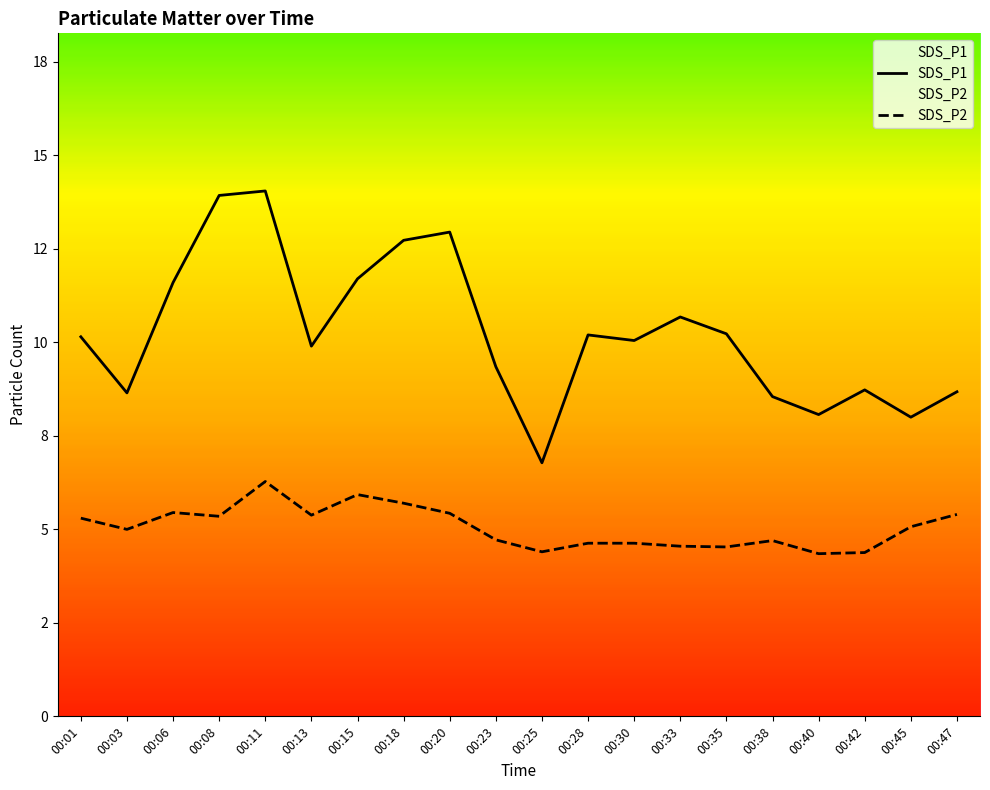

True or false: SDS_P2 and SDS_P1 cross at least once.

False